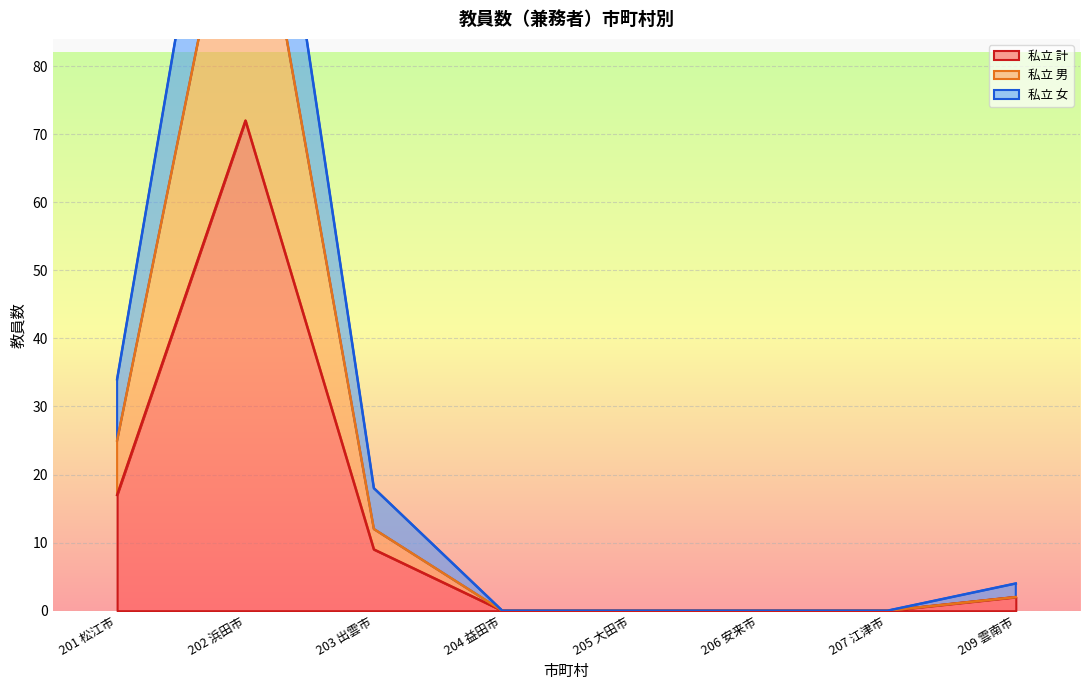

What is the highest value of the 私立 男 series?

118